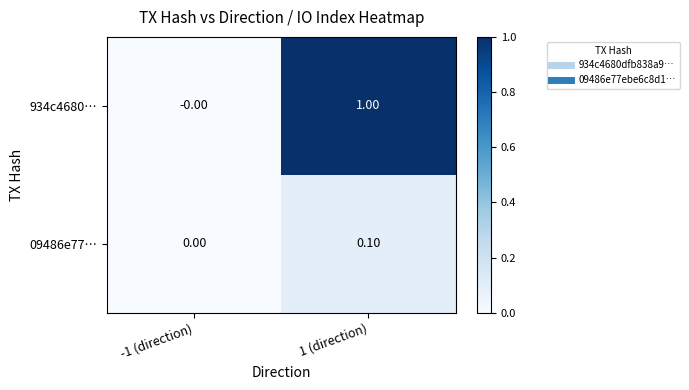

What is the spread (max minus min) of values at 1 (direction)?

0.9